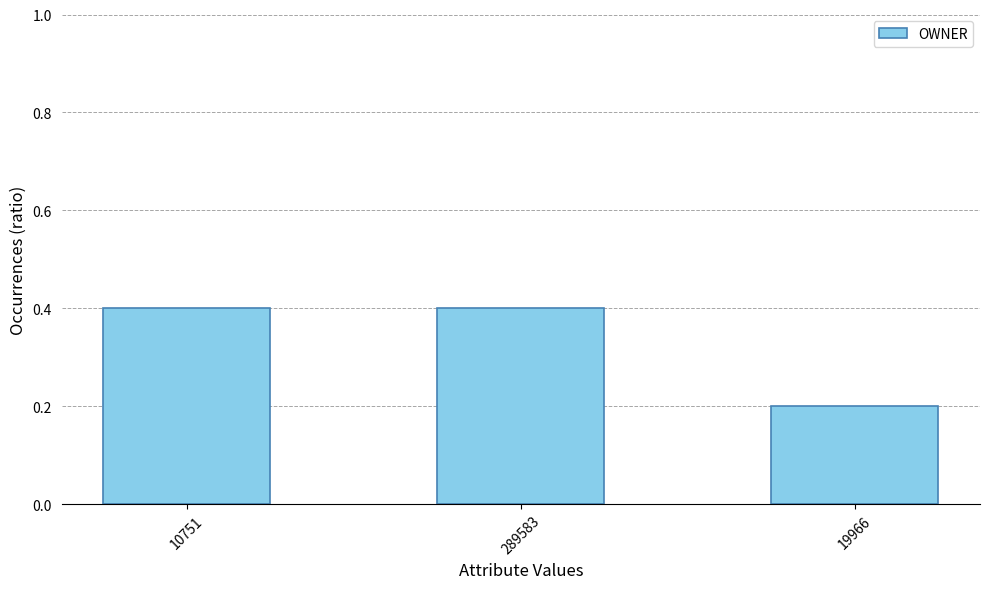

What is the label of the 2nd bar from the left?

289583